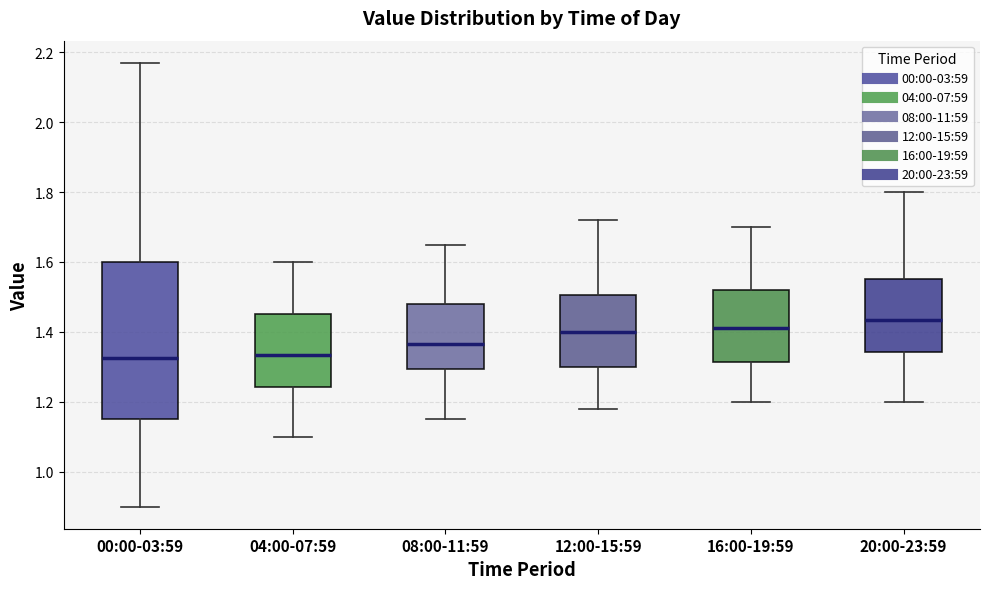

Reading left to right, transcribe this box plot: for each box, give where its median line is, the range the box spans, and where its two whiskers end, as read against the y-axis. The values are not printed on the chart, so give them approximately, as read against the axis.

00:00-03:59: median 1.32, box 1.16 to 1.60, whiskers 0.90 to 2.18
04:00-07:59: median 1.34, box 1.24 to 1.46, whiskers 1.10 to 1.60
08:00-11:59: median 1.36, box 1.30 to 1.48, whiskers 1.16 to 1.66
12:00-15:59: median 1.40, box 1.30 to 1.50, whiskers 1.18 to 1.72
16:00-19:59: median 1.42, box 1.32 to 1.52, whiskers 1.20 to 1.70
20:00-23:59: median 1.44, box 1.34 to 1.56, whiskers 1.20 to 1.80